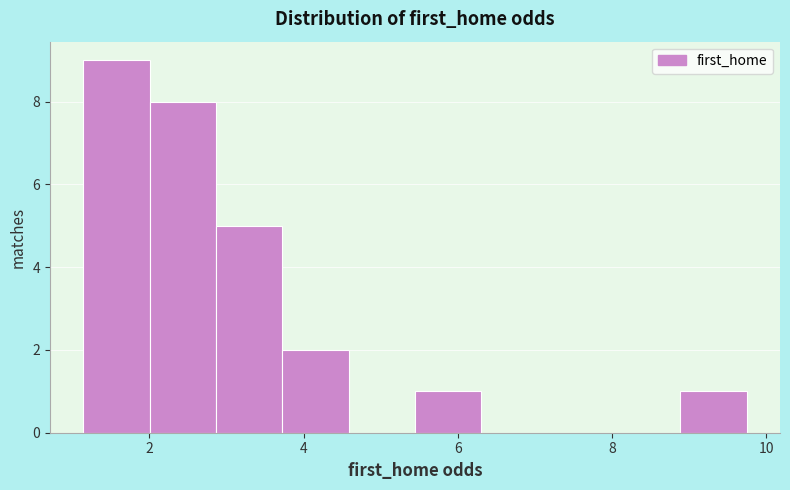

Reading left to right, list every bar in this chart as the range it spans on the x-axis followed by its height. Neither the bar edges nor the heights are printed on the chart, so give them approximately, as read against the axes.

1.2 to 2.0: 9
2.0 to 2.8: 8
2.8 to 3.8: 5
3.8 to 4.6: 2
4.6 to 5.4: 0
5.4 to 6.4: 1
6.4 to 7.2: 0
7.2 to 8.0: 0
8.0 to 8.8: 0
8.8 to 9.8: 1